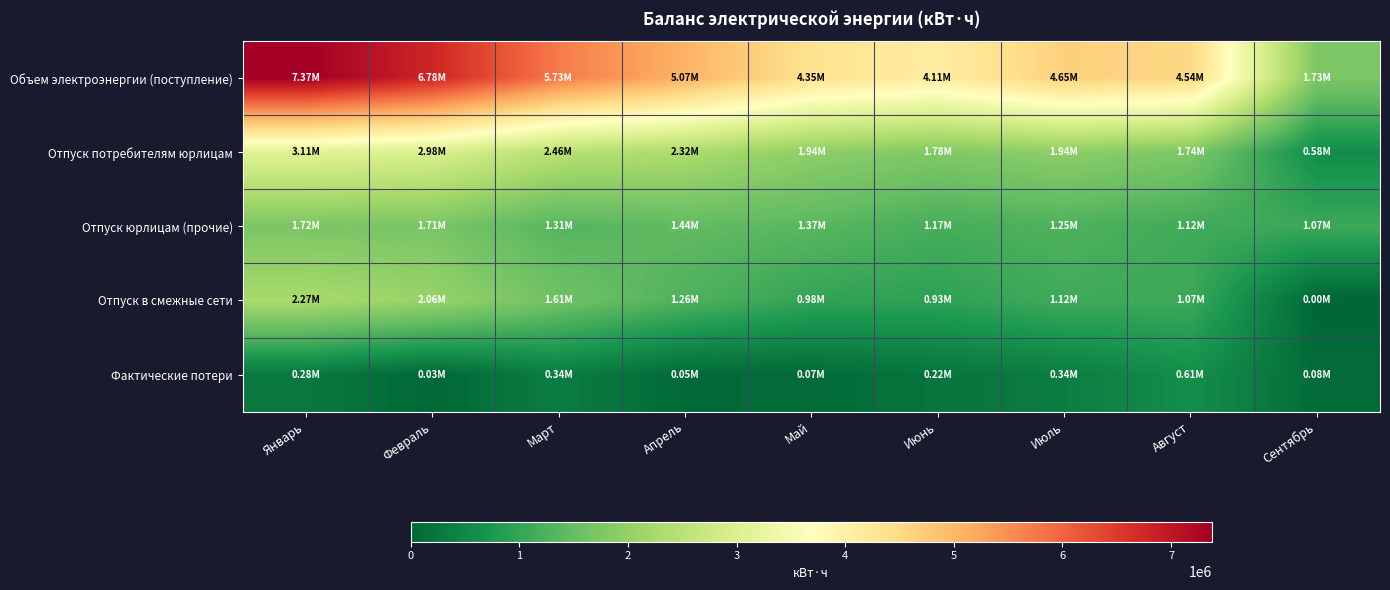

Which has a higher value, Апрель or Август?

Апрель